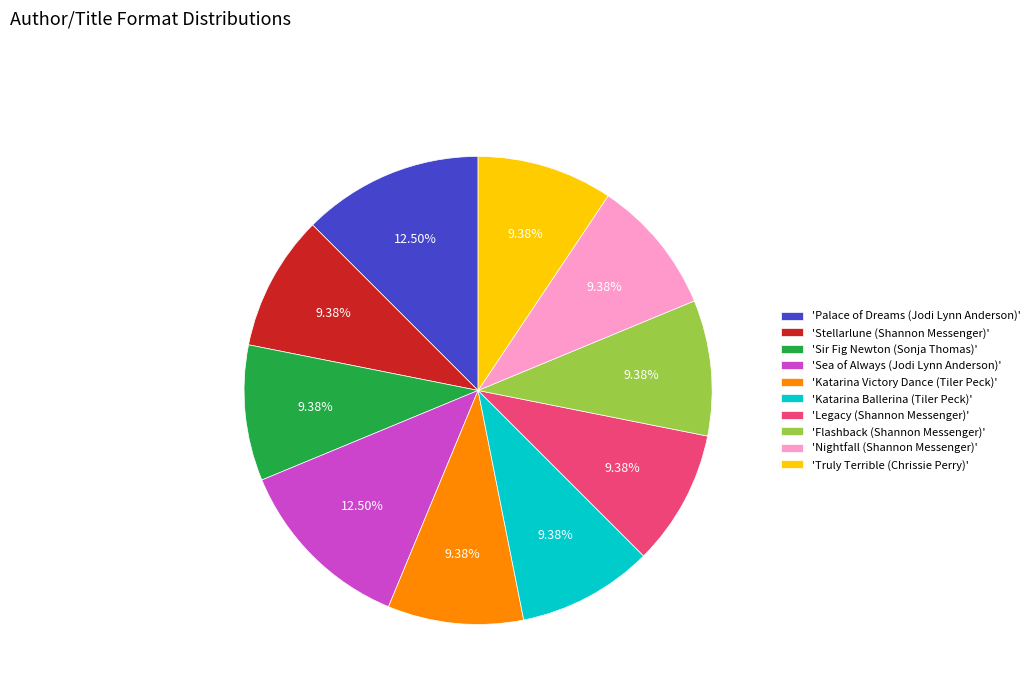

Combined, do 'Palace of Dreams (Jodi Lynn Anderson)' and 'Truly Terrible (Chrissie Perry)' account for over 50%?

No